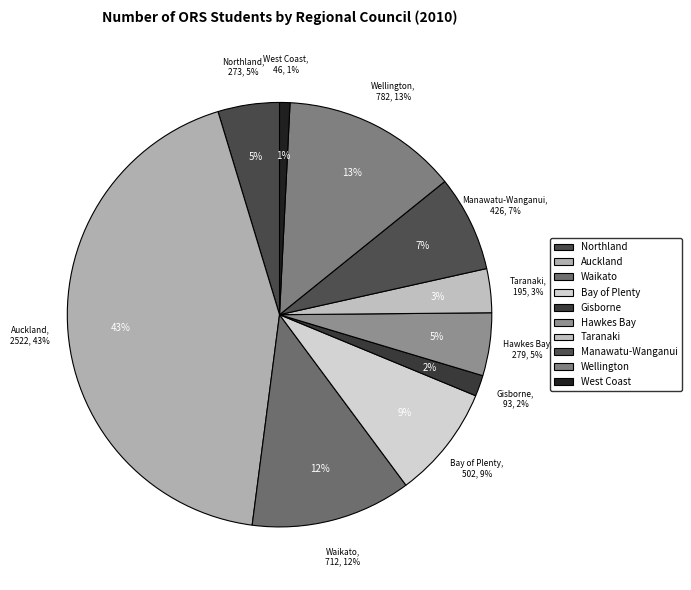

How many segments does this pie chart have?

10